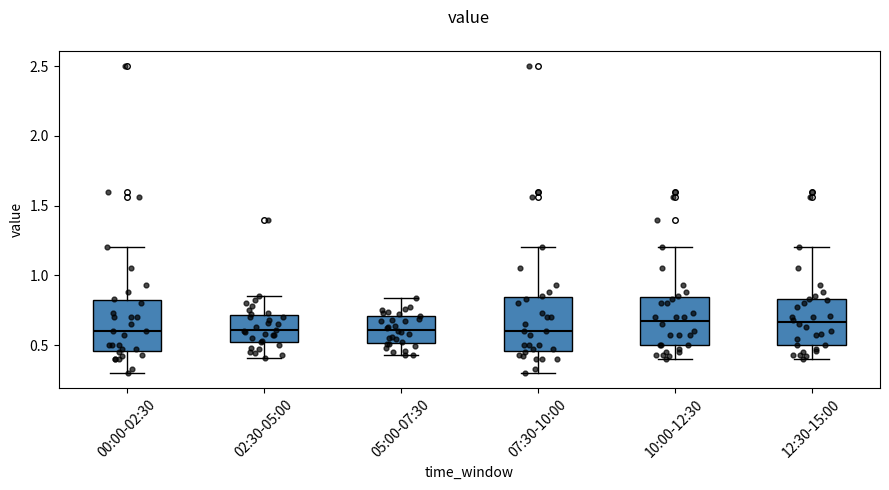

Reading left to right, read every box against the y-axis: the position of its median line, the range the box covers, and the ends of its whiskers. The values are not printed on the chart, so give them approximately, as read against the axis.

00:00-02:30: median 0.60, box 0.45 to 0.80, whiskers 0.30 to 1.20
02:30-05:00: median 0.60, box 0.50 to 0.70, whiskers 0.40 to 0.85
05:00-07:30: median 0.60, box 0.50 to 0.70, whiskers 0.45 to 0.85
07:30-10:00: median 0.60, box 0.45 to 0.85, whiskers 0.30 to 1.20
10:00-12:30: median 0.70, box 0.50 to 0.85, whiskers 0.40 to 1.20
12:30-15:00: median 0.65, box 0.50 to 0.85, whiskers 0.40 to 1.20